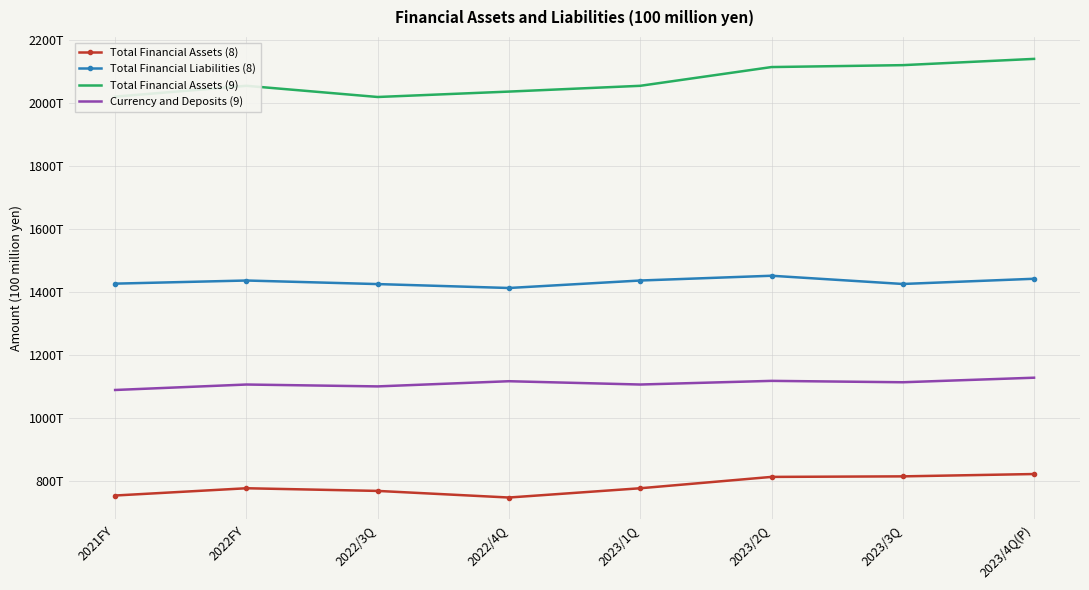

At which category is the sum across all series the highest?

2023/4Q(P)